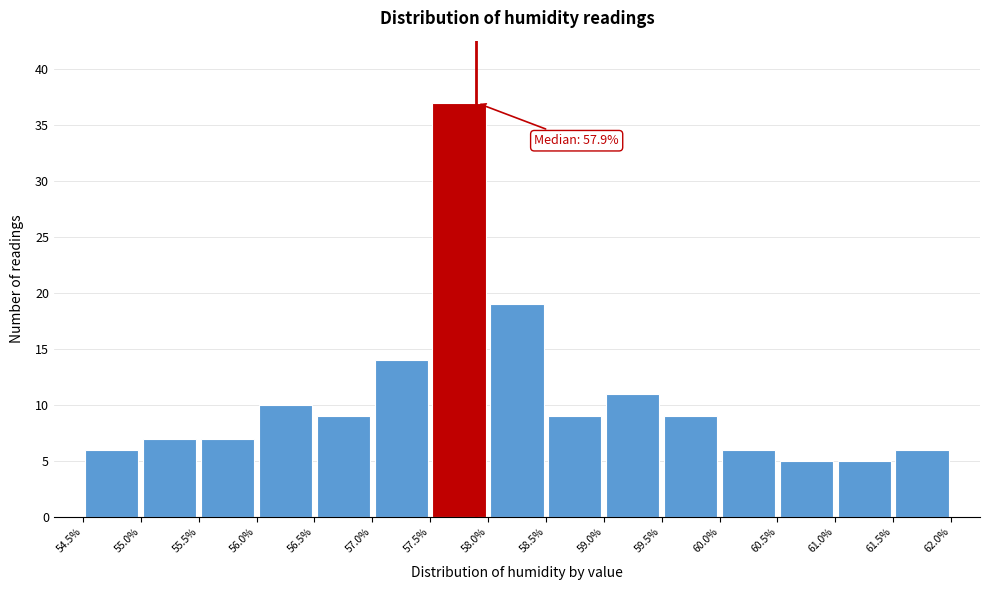

Over which range of the x-axis is the bar tallest?

57.5% to 58.0%